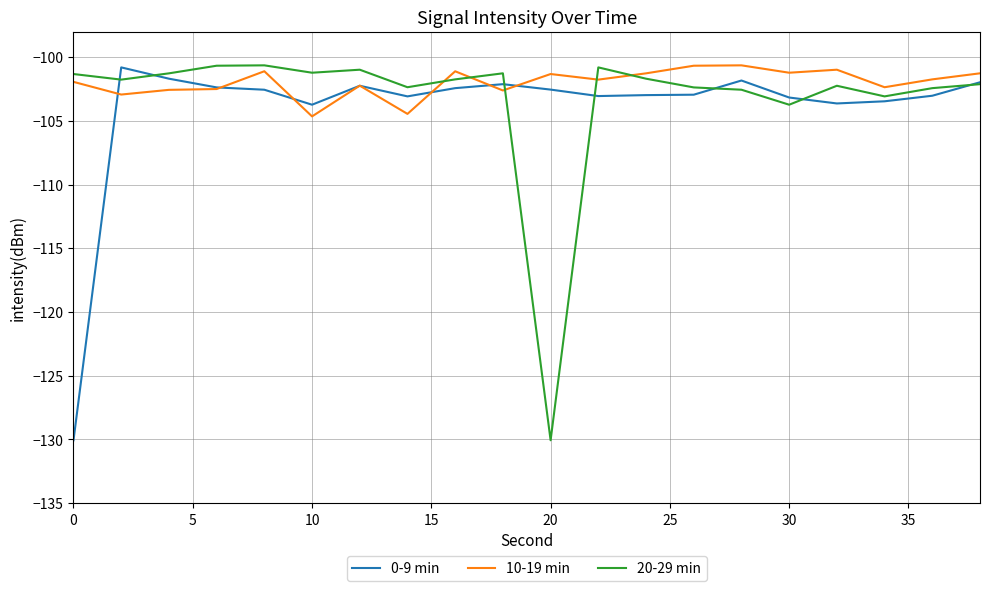

True or false: 20-29 min and 10-19 min cross at least once.

True